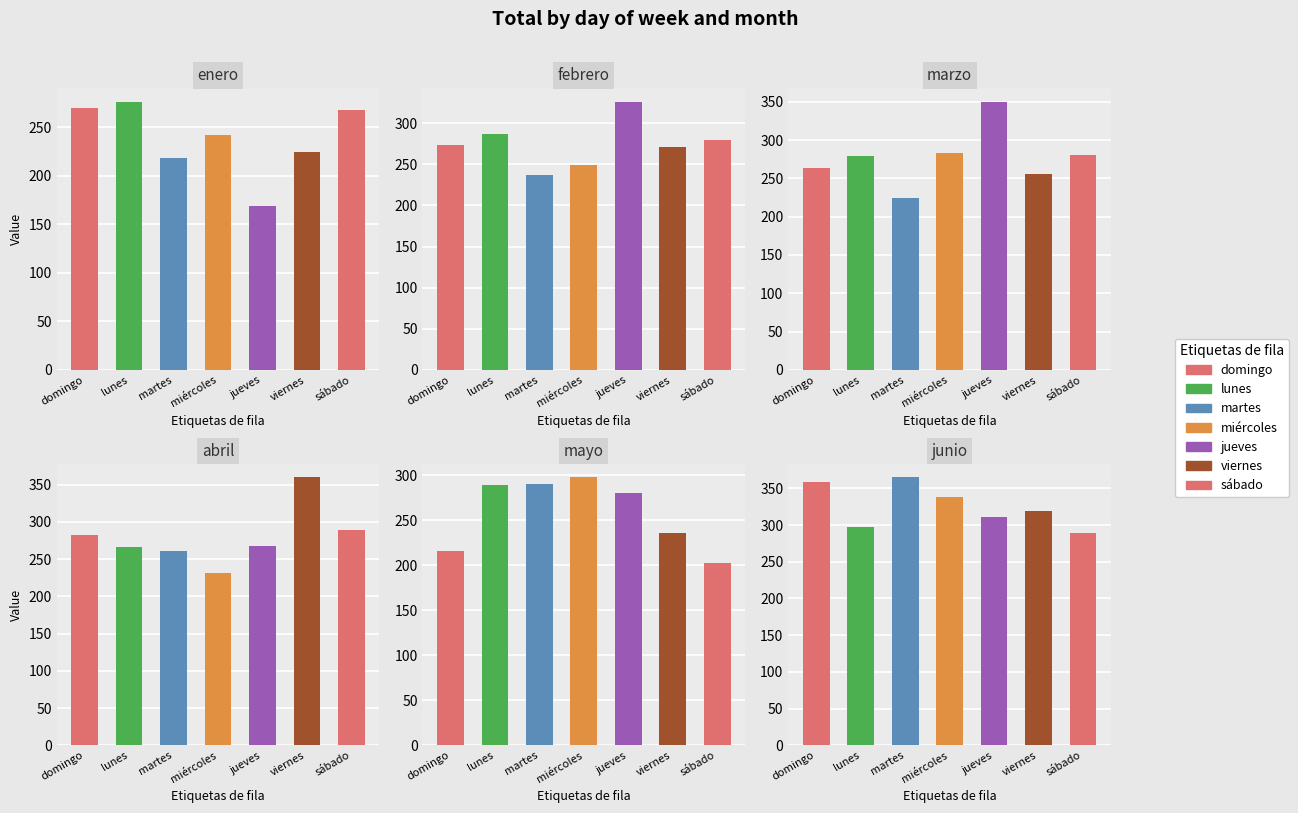

Which category has the lowest value in the mayo series?

sábado